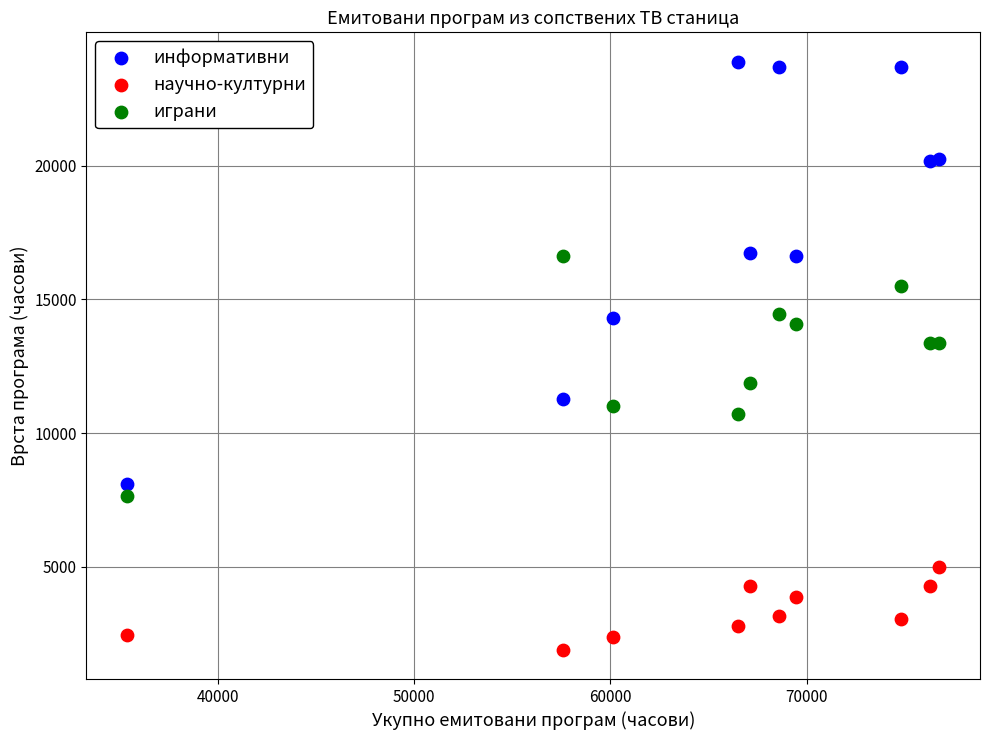

What are all the series names shown in the legend?

информативни, научно-културни, играни